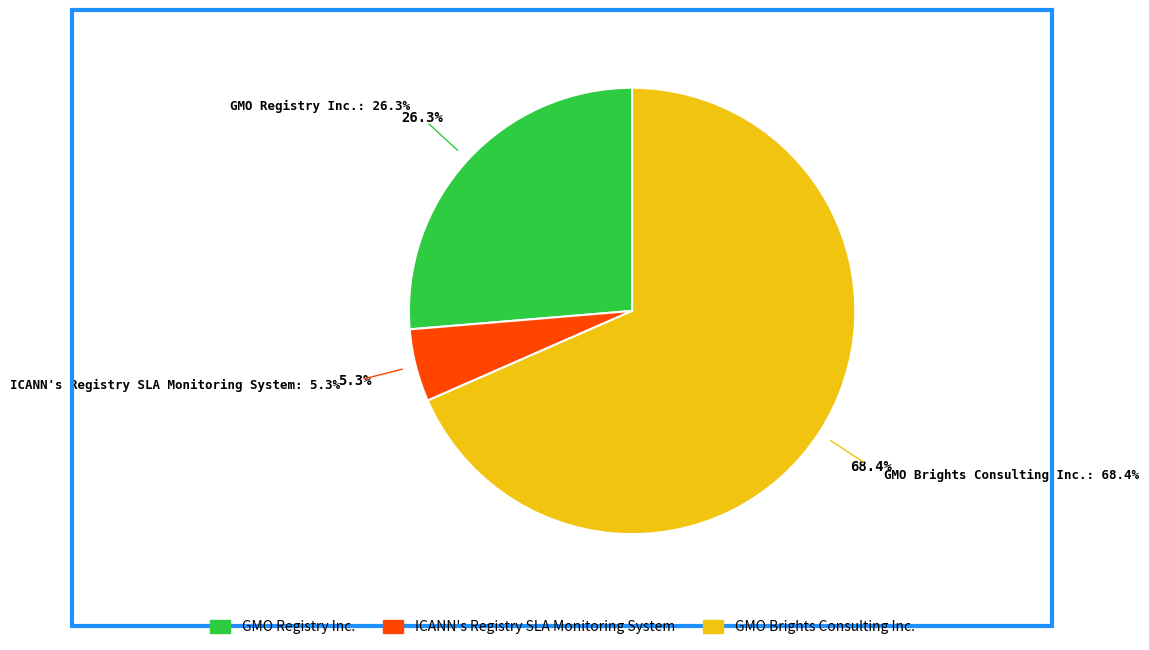

To the nearest percent, what is the difference between the ICANN's Registry SLA Monitoring System and GMO Brights Consulting Inc. slice percentages?

63%